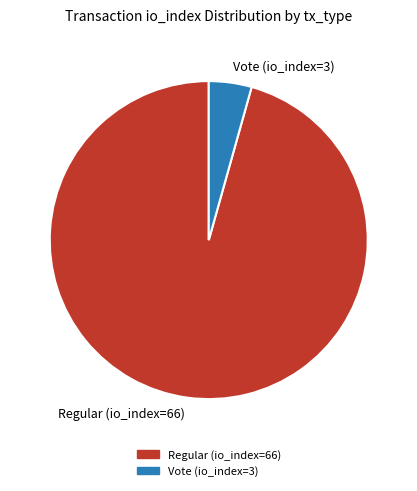

Which slice is the smallest?

Vote (io_index=3)